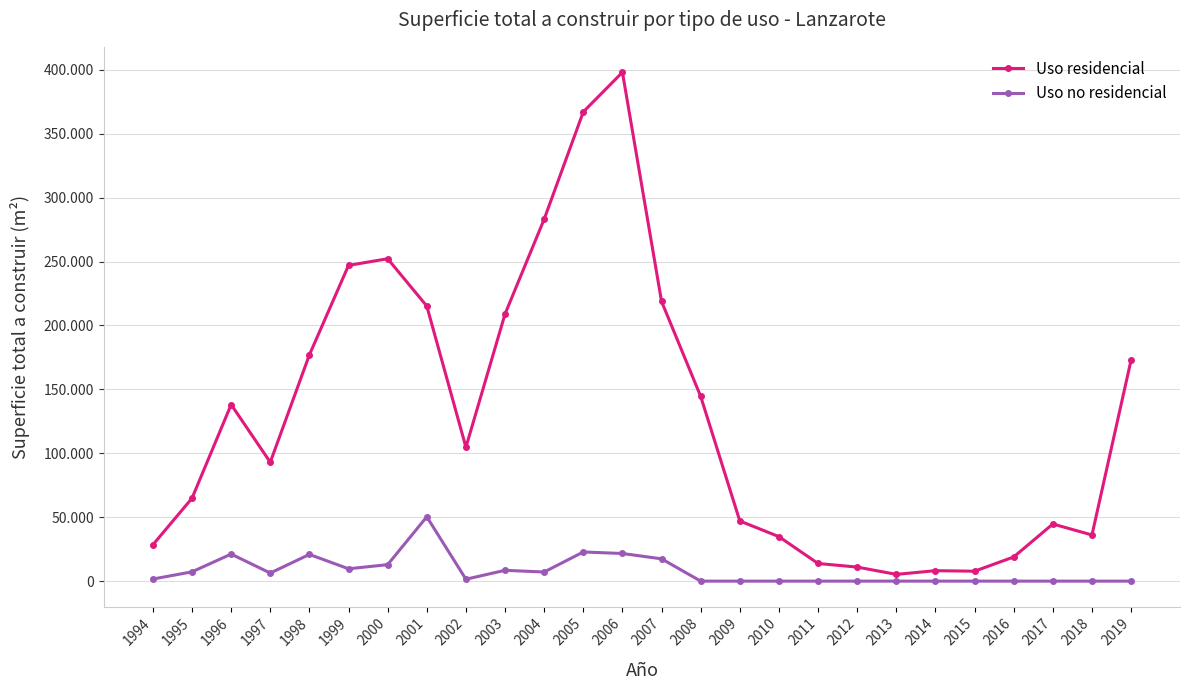

True or false: Uso no residencial and Uso residencial intersect in this chart.

False